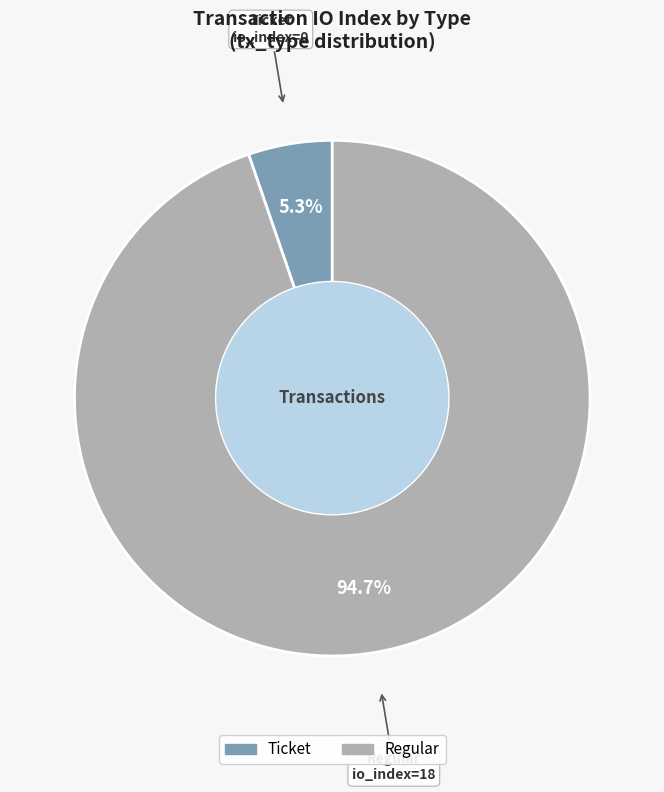

Does any single category account for the majority?

Yes